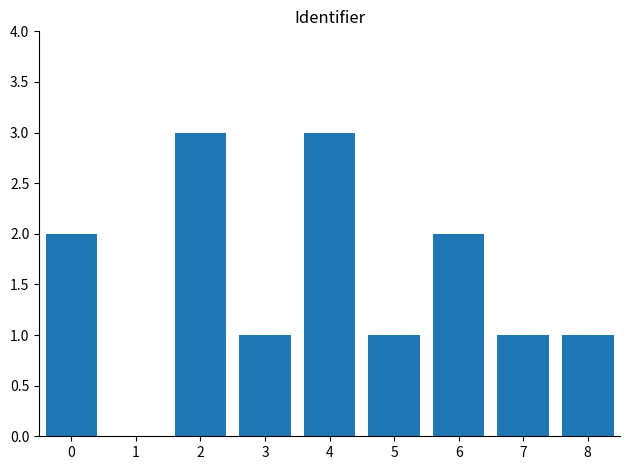

What is the smallest value displayed?

1